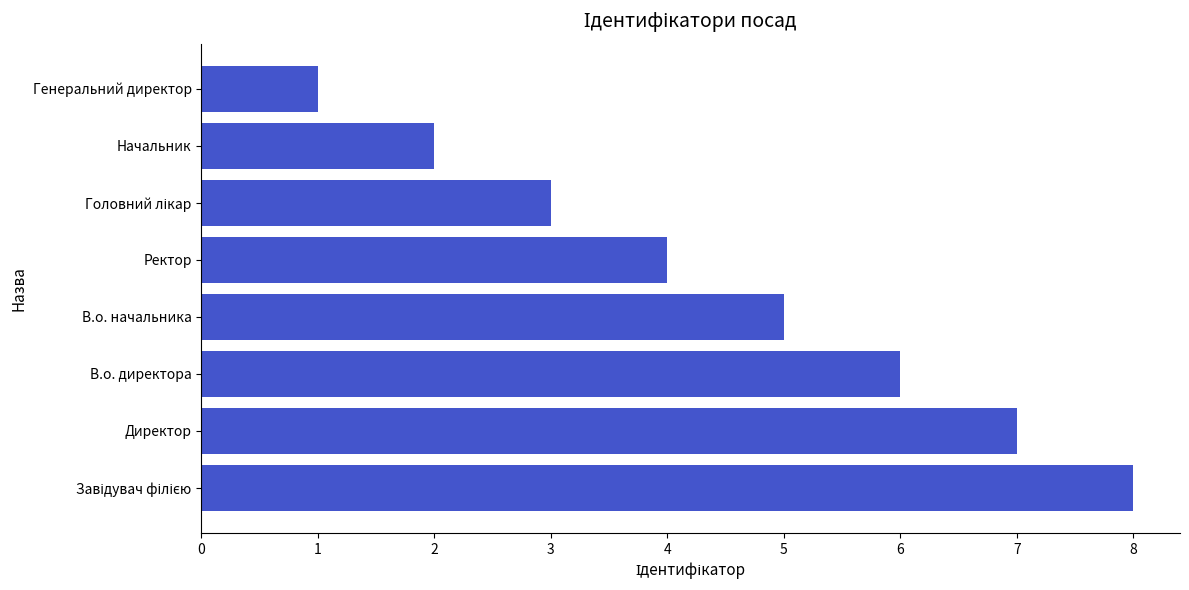

What is the sum of all values?

36